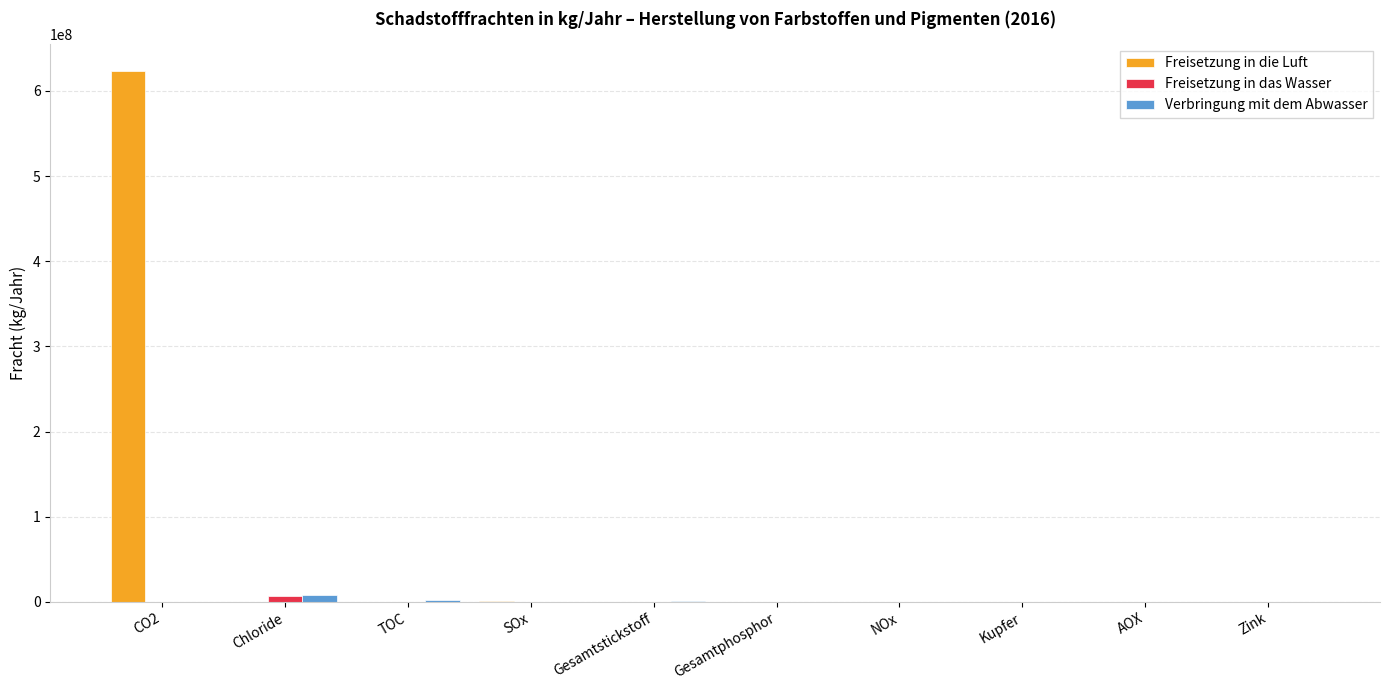

What is the maximum value shown in the chart?

624000000